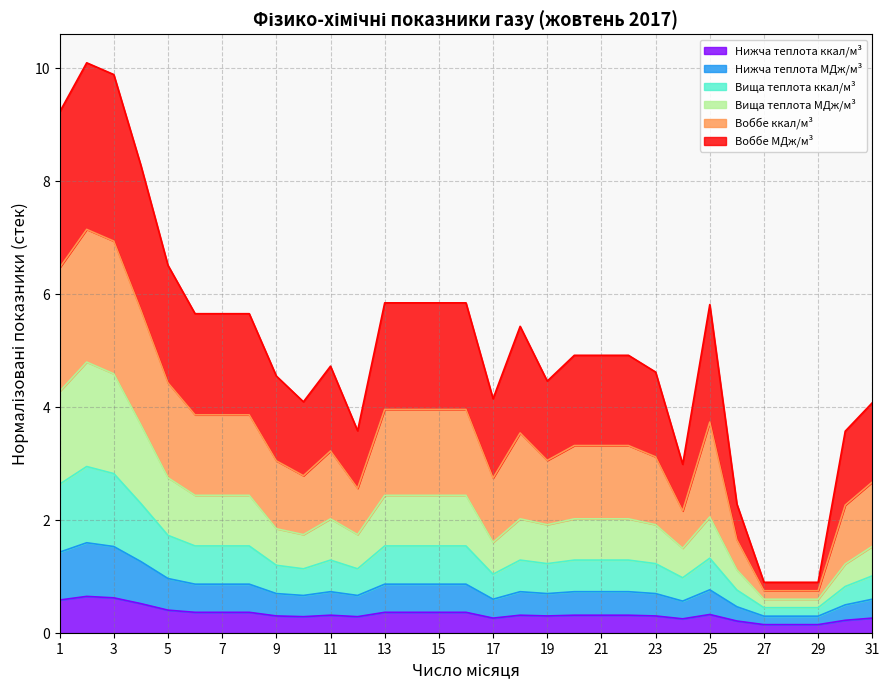

True or false: Теплота згоряння нижча ккал/м3 has a value of 0.3 at 18.

True